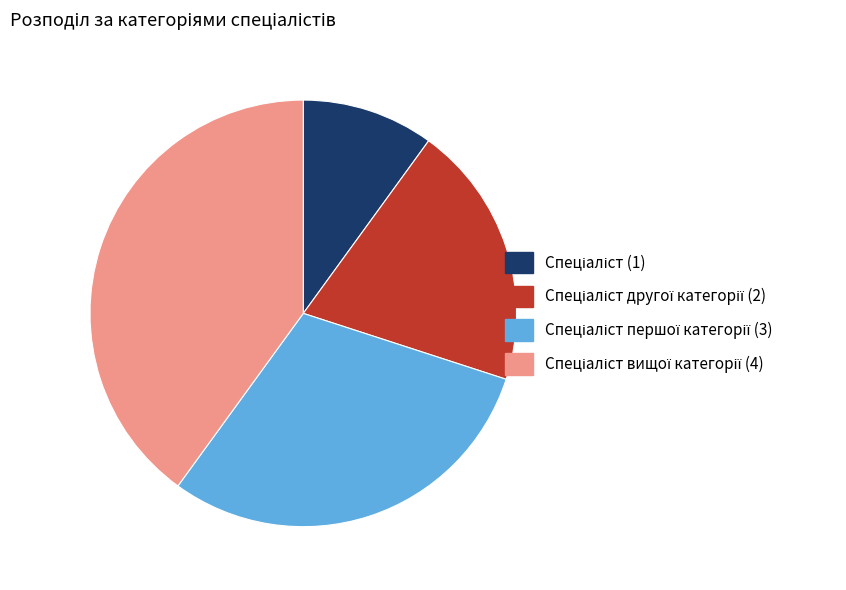

Does any single category account for the majority?

No